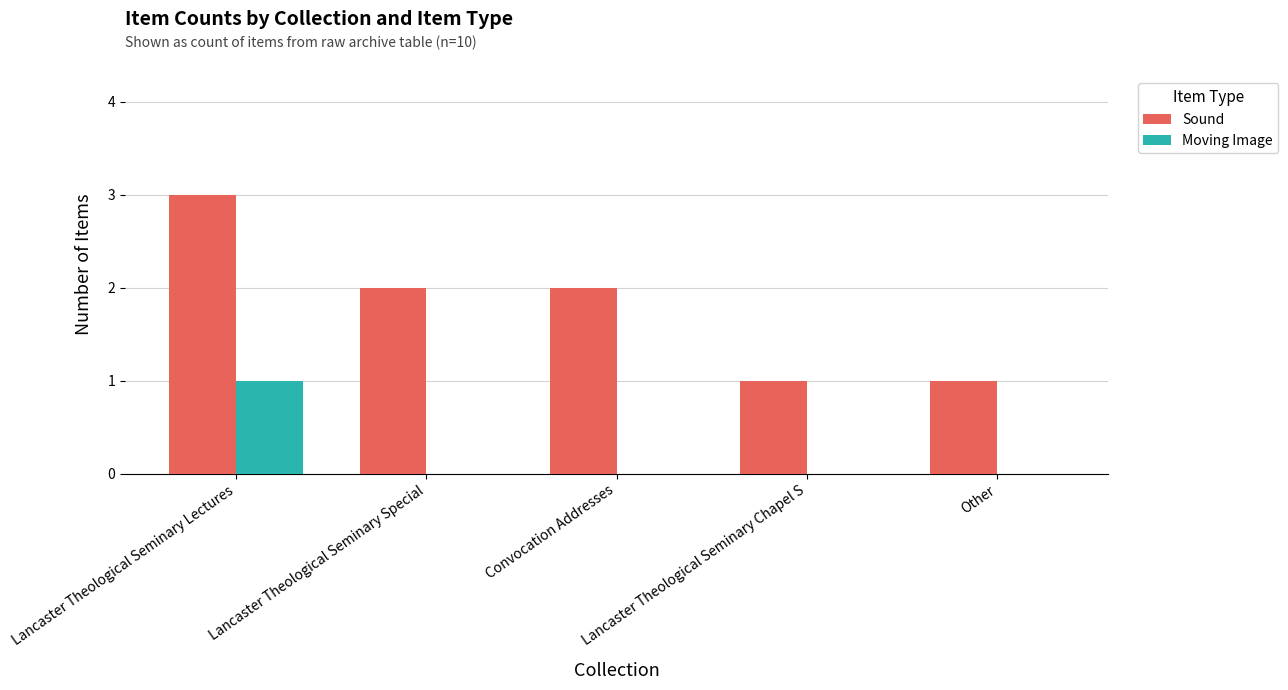

At which category does the chart reach its peak across all series?

Lancaster Theological Seminary Lectures